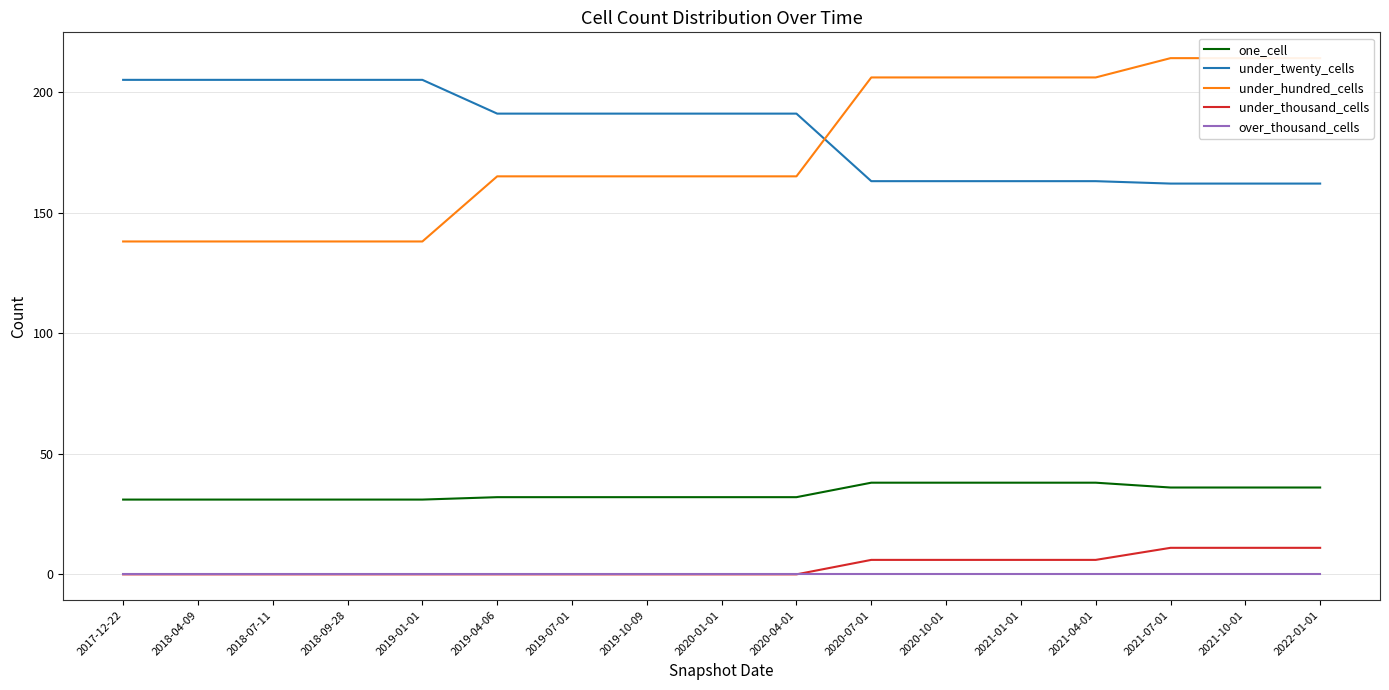

Reading left to right, what are all the values shown in this chart?

one_cell: 31	31	31	31	31	32	32	32	32	32	38	38	38	38	36	36	36
under_twenty_cells: 205	205	205	205	205	191	191	191	191	191	163	163	163	163	162	162	162
under_hundred_cells: 138	138	138	138	138	165	165	165	165	165	206	206	206	206	214	214	214
under_thousand_cells: 0	0	0	0	0	0	0	0	0	0	6	6	6	6	11	11	11
over_thousand_cells: 0	0	0	0	0	0	0	0	0	0	0	0	0	0	0	0	0